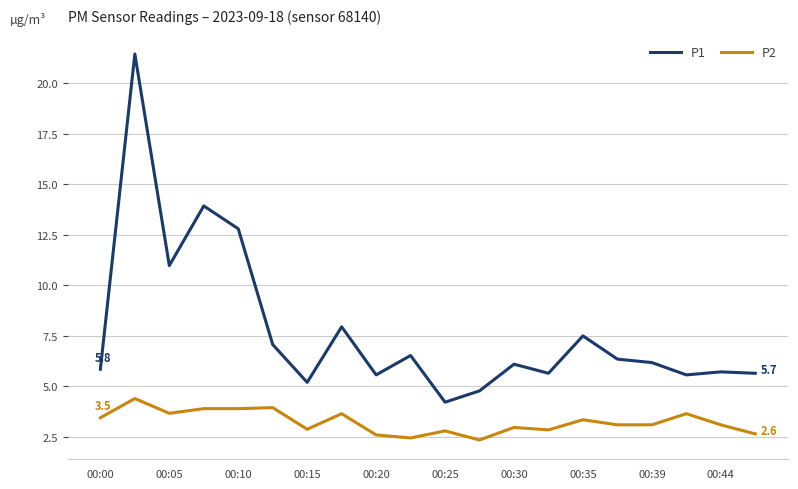

Which series has the largest total across all categories?

P1